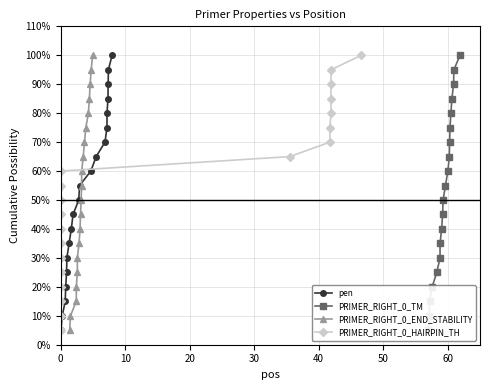

What is the minimum value shown in the chart?

5.0